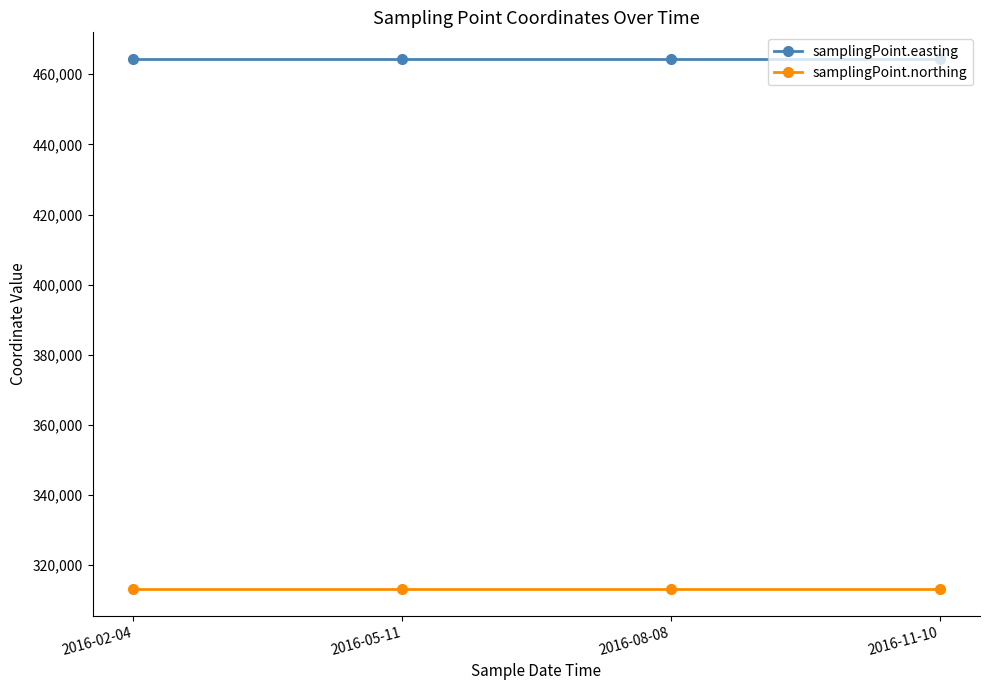

What is the greatest value displayed?

464400